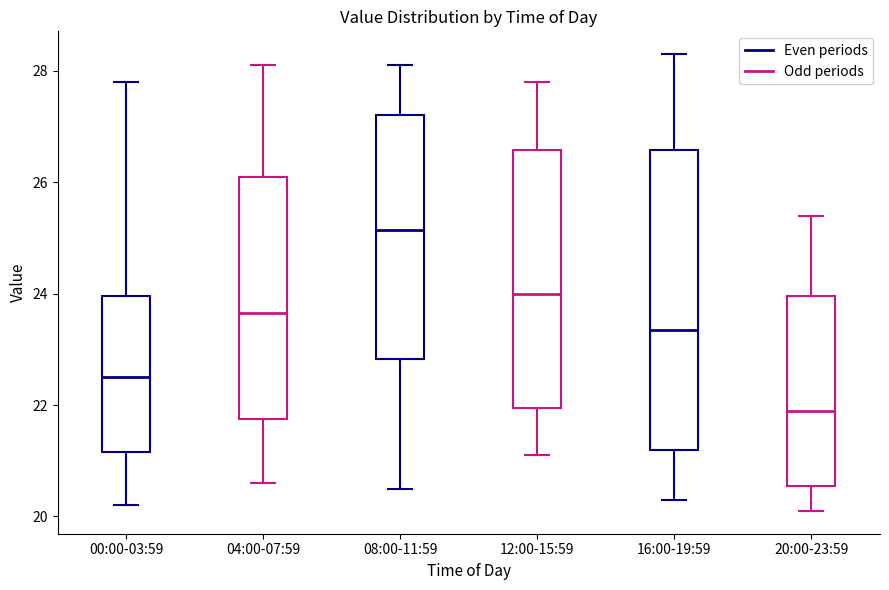

Reading left to right, transcribe this box plot: for each box, give where its median line is, the range the box spans, and where its two whiskers end, as read against the y-axis. The values are not printed on the chart, so give them approximately, as read against the axis.

00:00-03:59: median 22.6, box 21.2 to 24.0, whiskers 20.2 to 27.8
04:00-07:59: median 23.6, box 21.8 to 26.2, whiskers 20.6 to 28.2
08:00-11:59: median 25.2, box 22.8 to 27.2, whiskers 20.6 to 28.2
12:00-15:59: median 24.0, box 22.0 to 26.6, whiskers 21.2 to 27.8
16:00-19:59: median 23.4, box 21.2 to 26.6, whiskers 20.4 to 28.4
20:00-23:59: median 22.0, box 20.6 to 24.0, whiskers 20.2 to 25.4